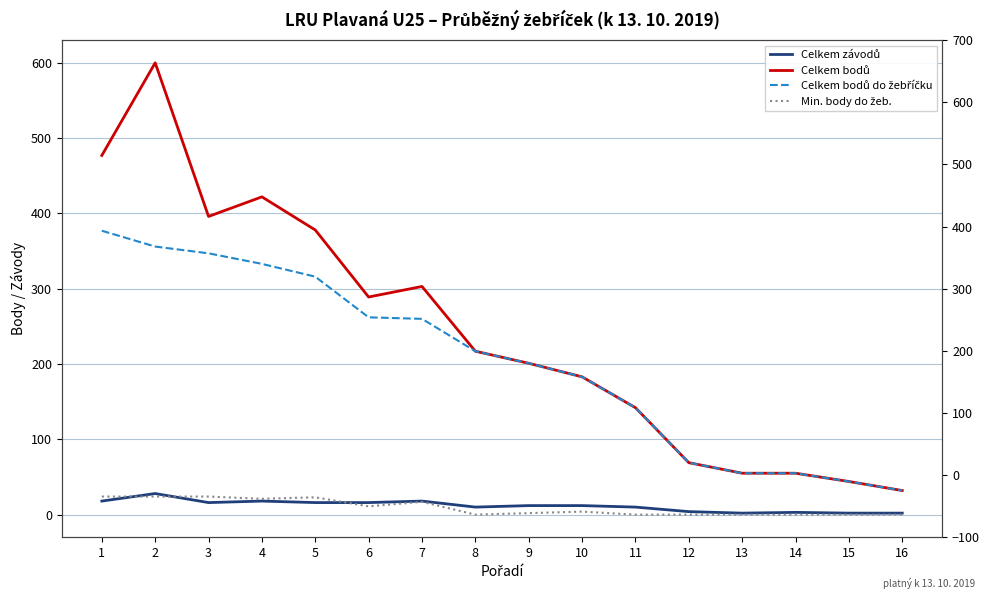

How many lines are shown in the chart?

4